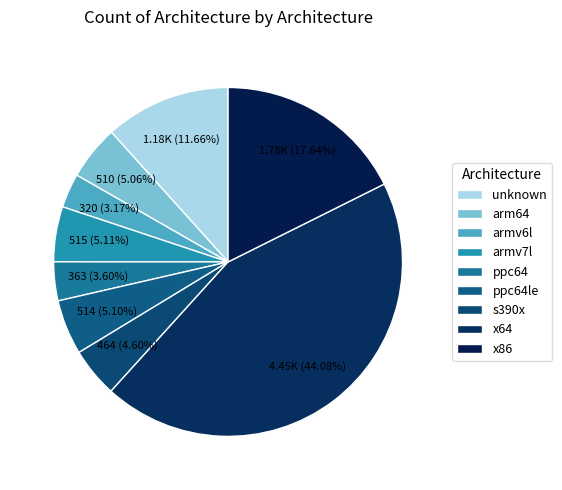

Combined, what portion of the pie is ppc64 and armv7l?

8.7%